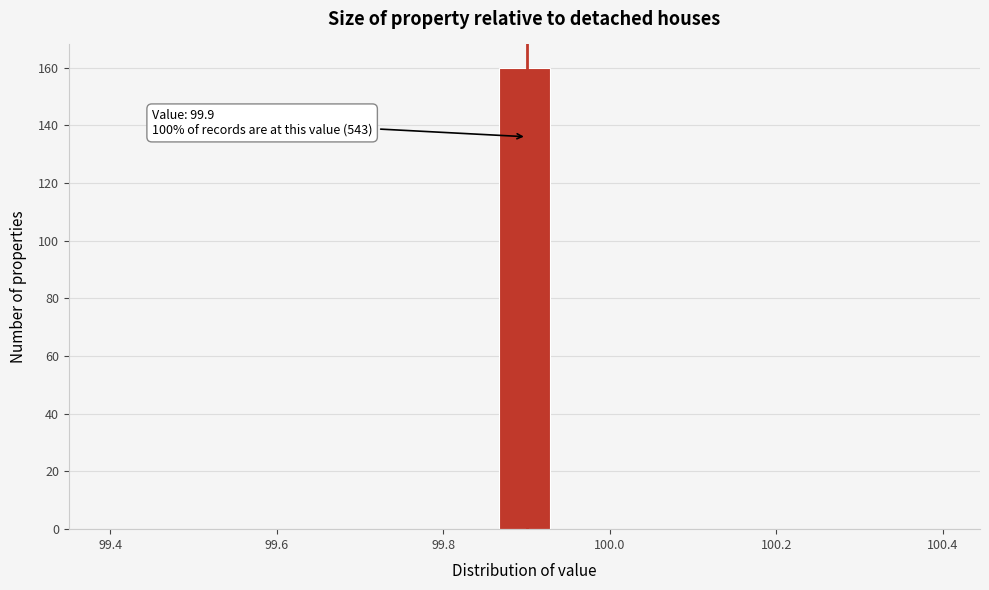

Around what value on the x-axis is the tallest bar? Give the approximate position of its centre, as read against the axis.

99.90